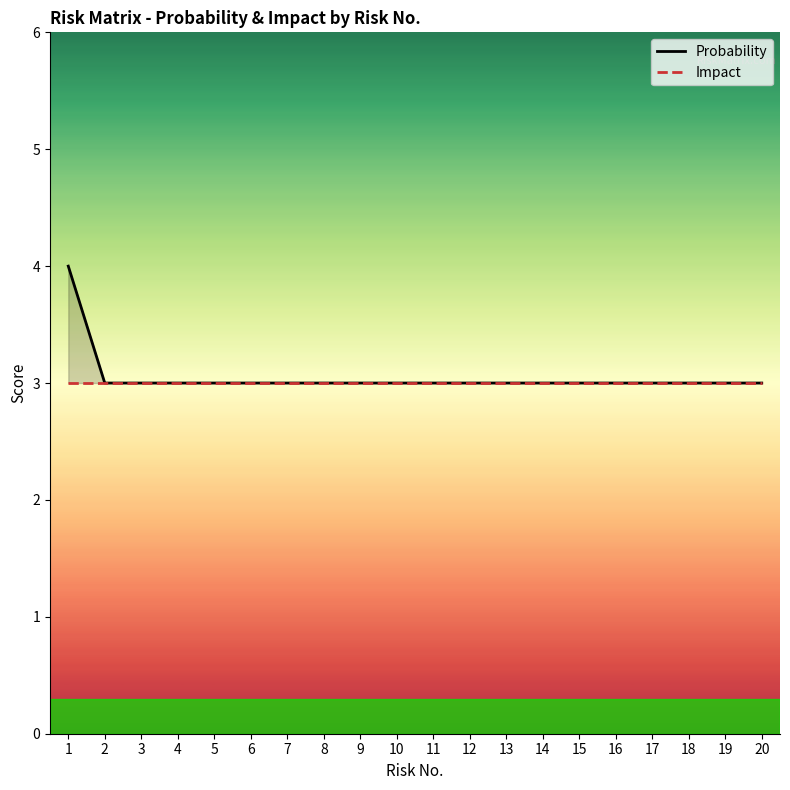

At which label does Impact reach its peak?

1